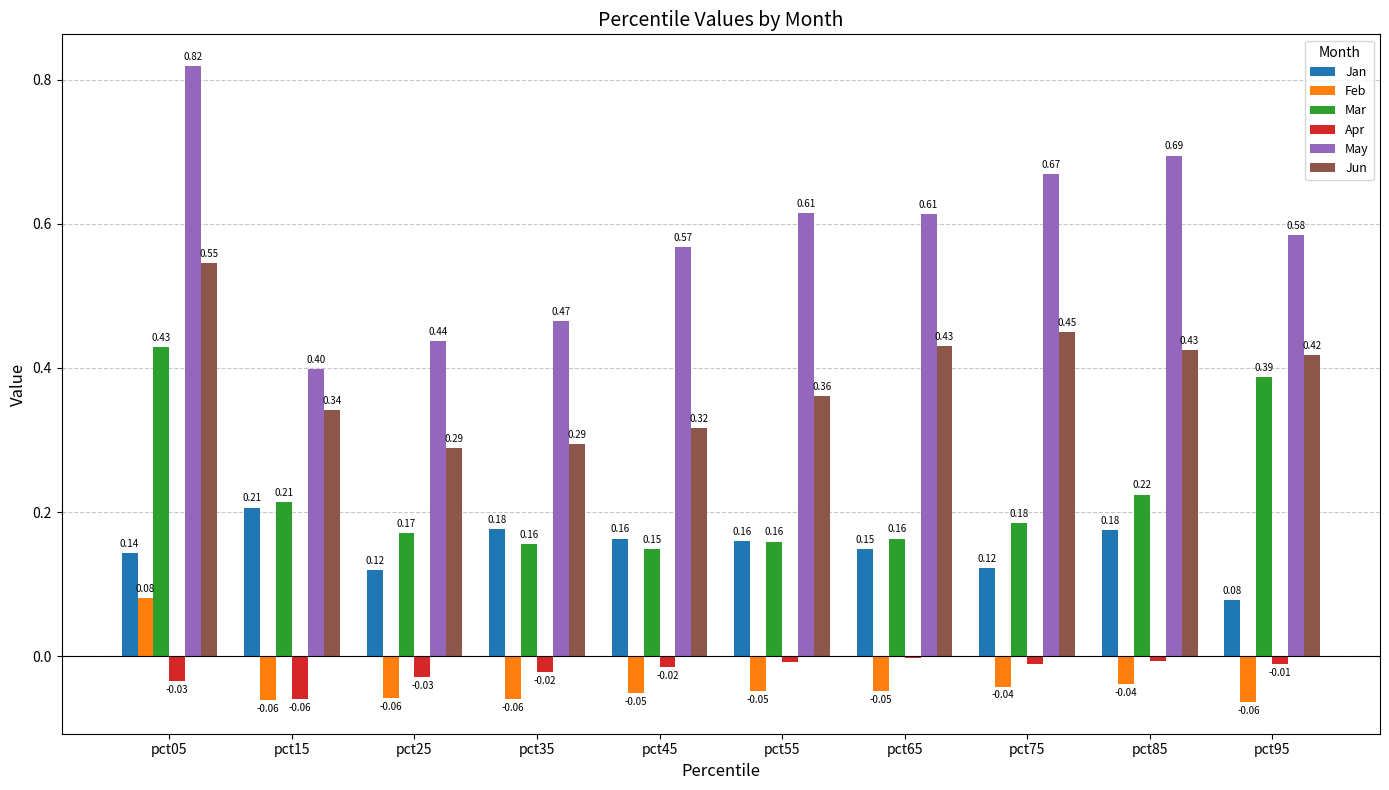

How many Feb values are between 0 and 1?

1